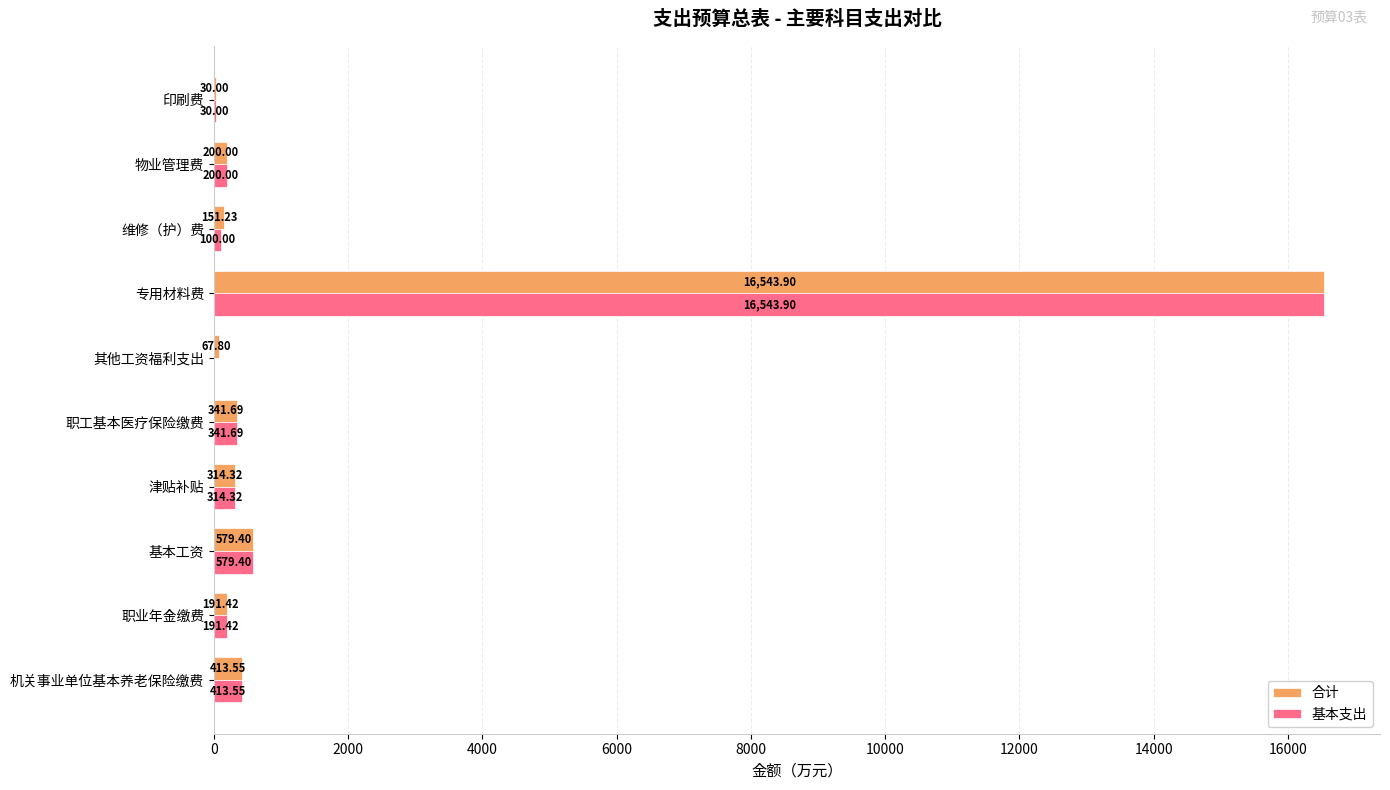

At which category is the sum across all series the highest?

专用材料费